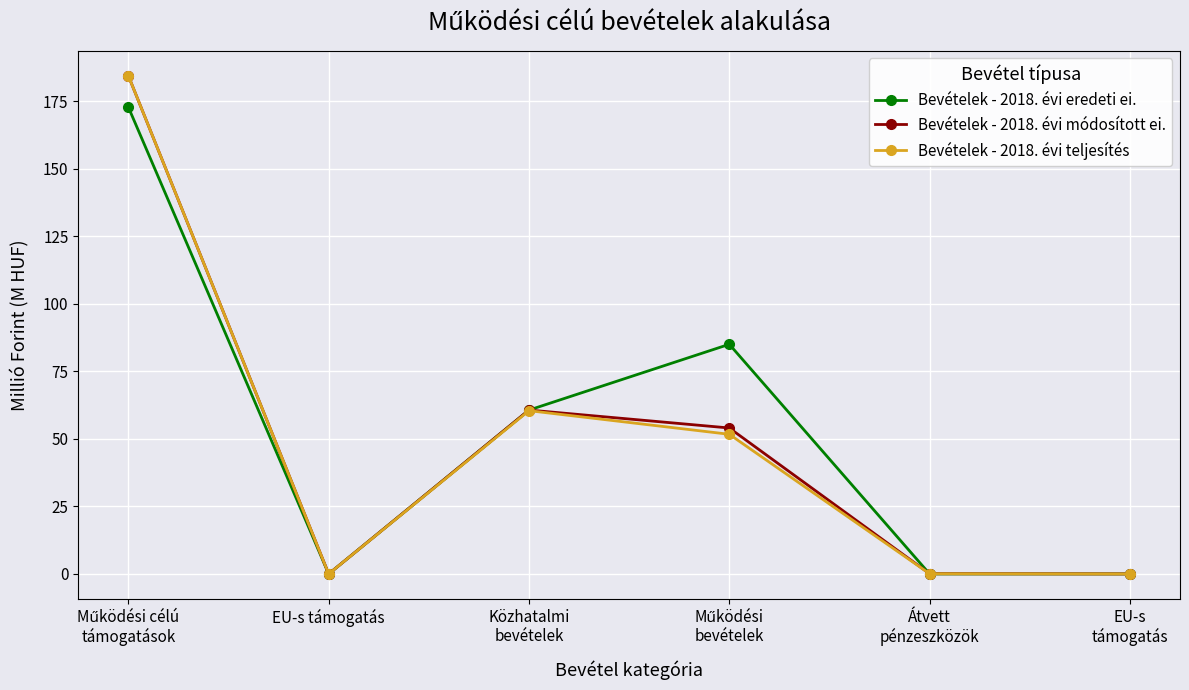

True or false: Bevételek - 2018. évi eredeti ei. has a value of 0.0 at EU-s támogatás.

True